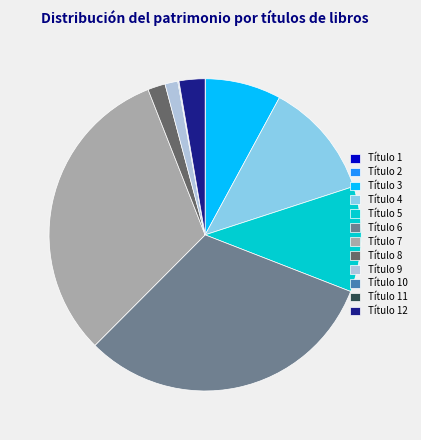

Does Título 8 represent more than half of the total?

No